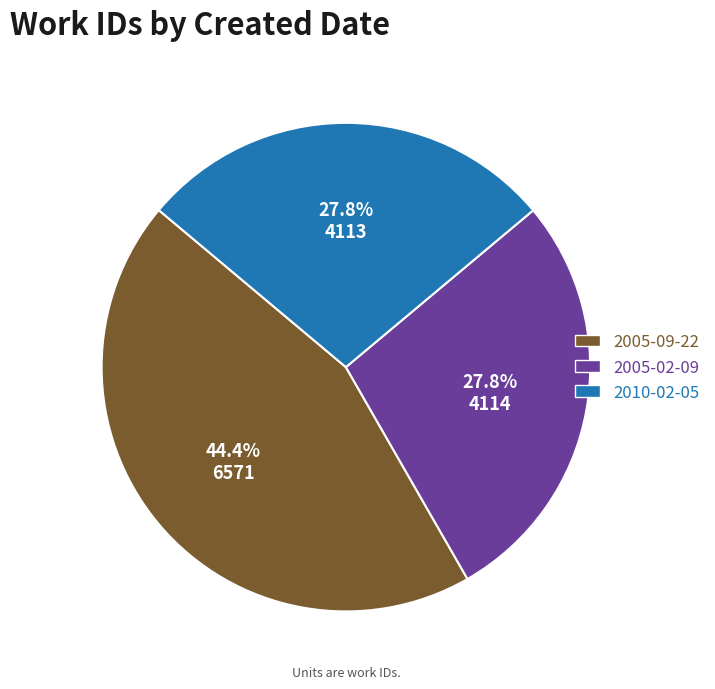

Does 2005-09-22 represent more than half of the total?

No